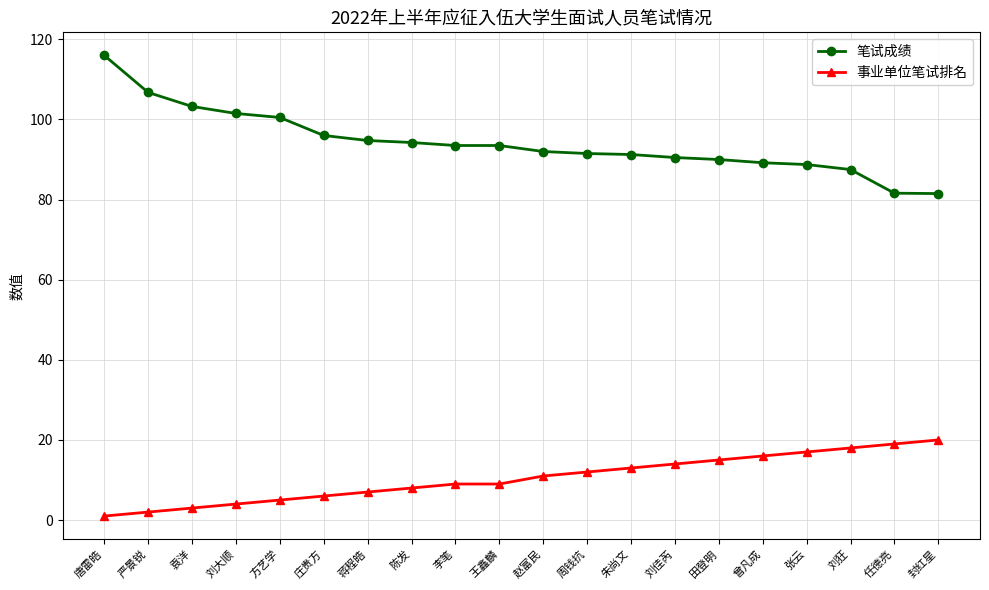

What is the difference between the second highest and minimum values in the 事业单位笔试排名 series?

18.0